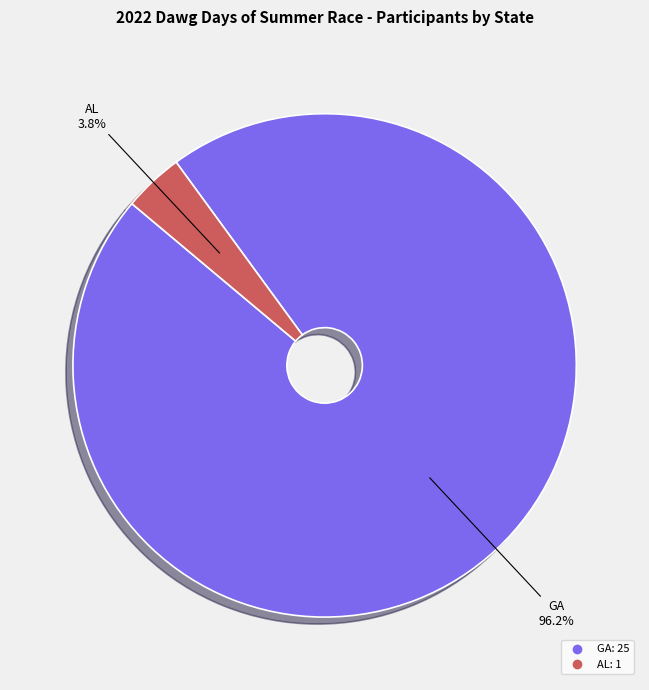

Which category has the biggest portion of the pie?

GA